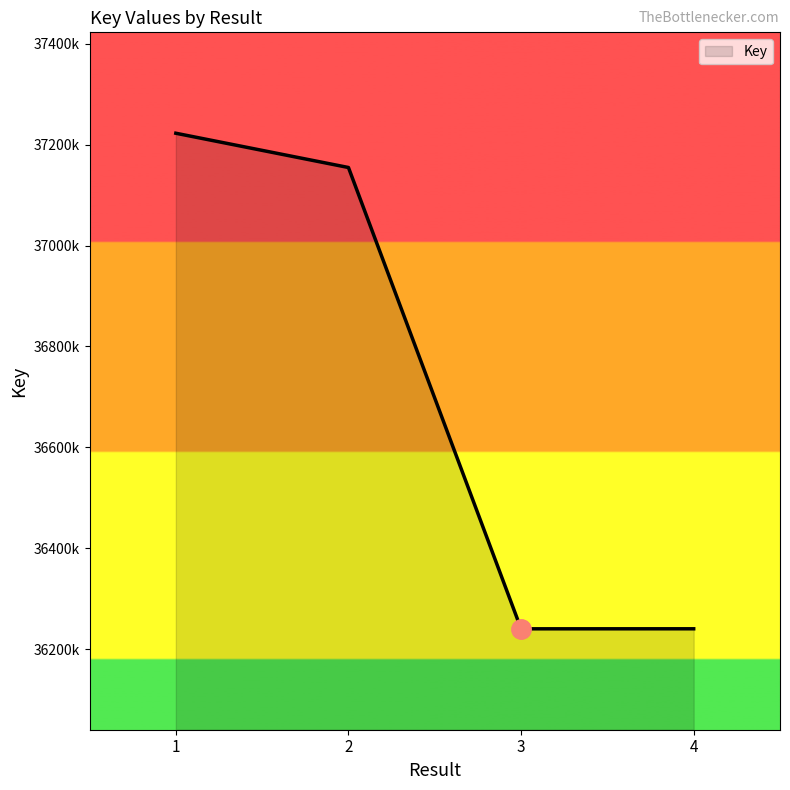

Reading left to right, extract all data points from this chart.

1=37222673	2=37154749	3=36240370	4=36240429